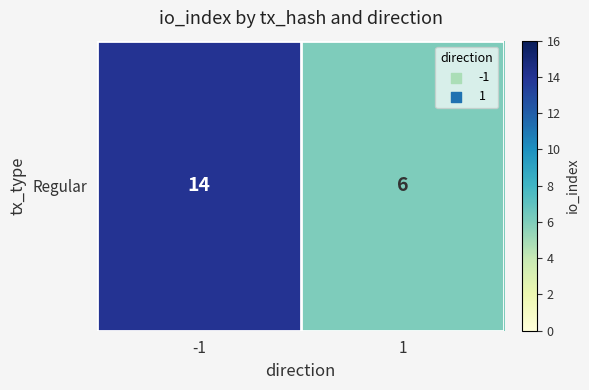

At which label is the value closest to 10?

-1